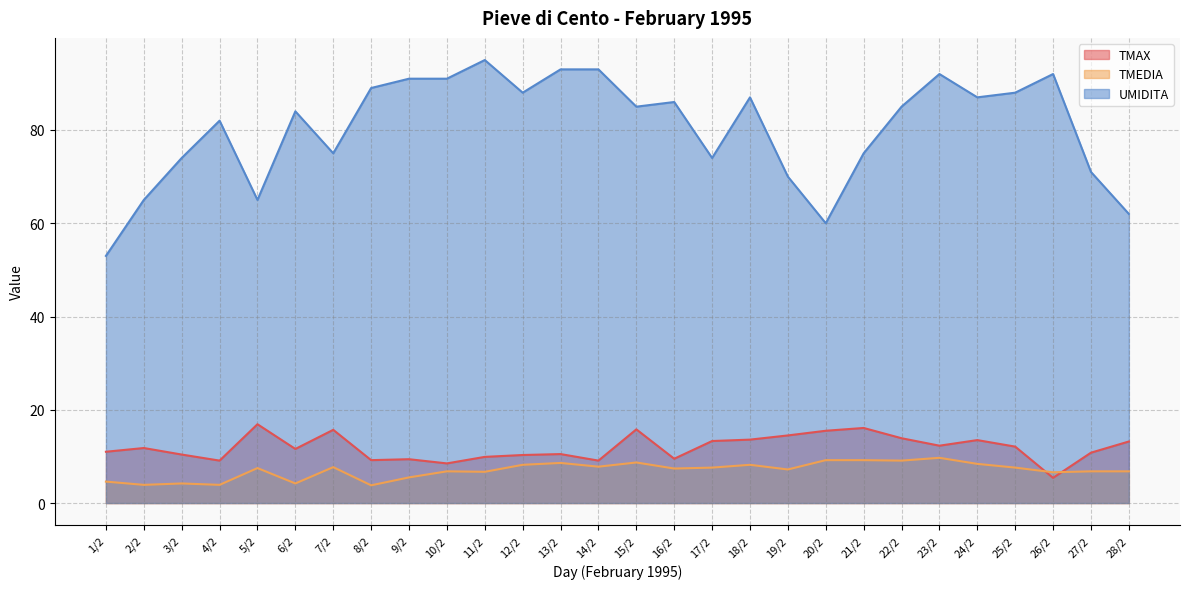

What are all the series names shown in the legend?

TMAX, TMEDIA, UMIDITA